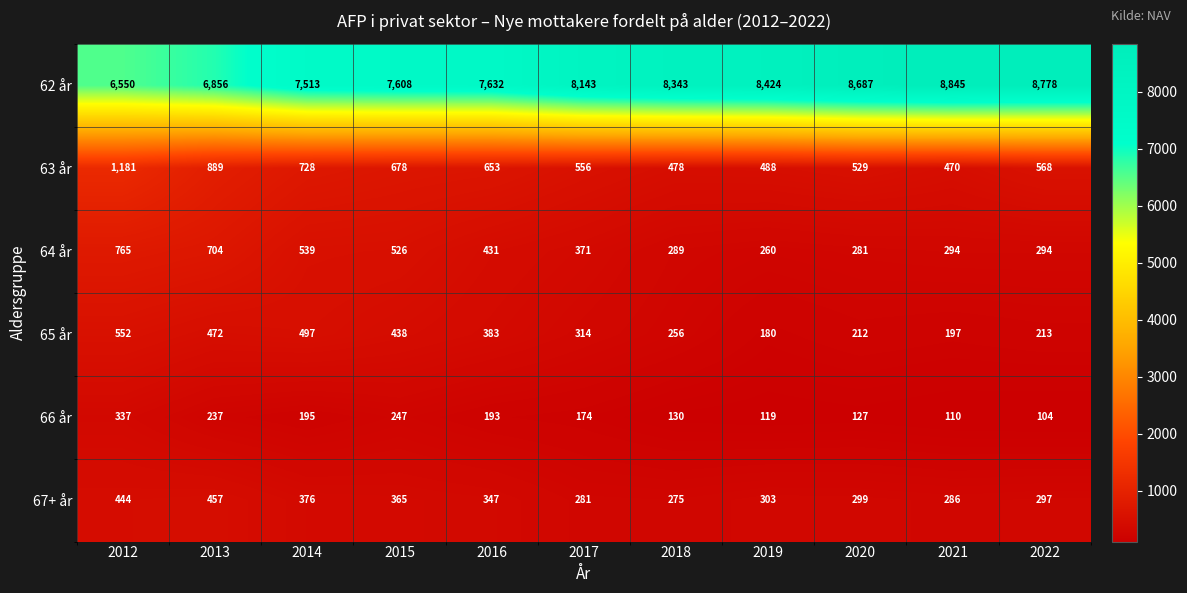

What is the total value across all series at 2018?

9771